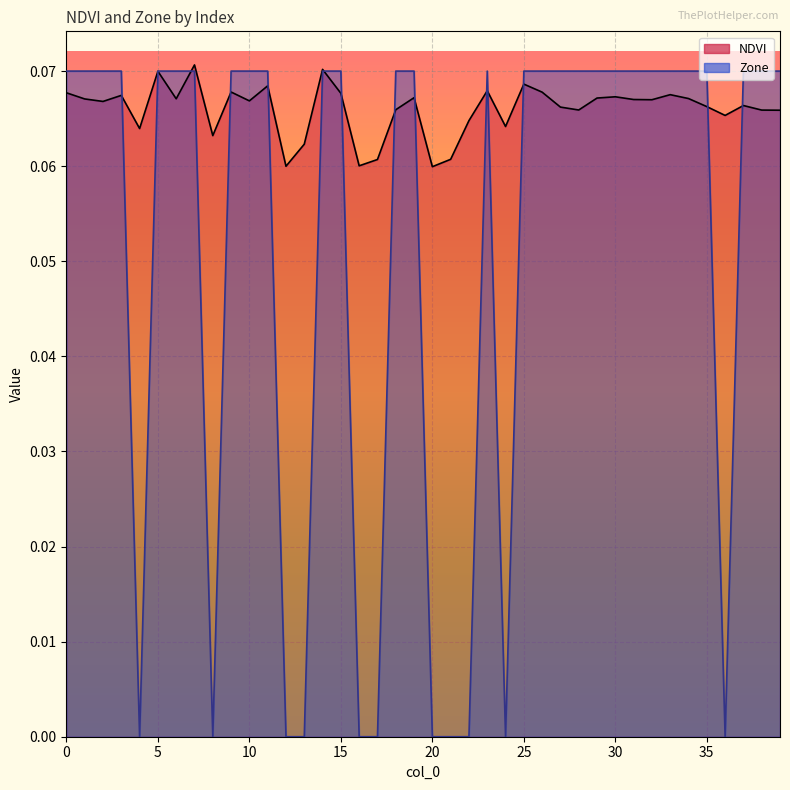

Reading left to right, list all the values displayed in this chart.

NDVI: 0.1	0.1	0.1	0.1	0.1	0.1	0.1	0.1	0.1	0.1	0.1	0.1	0.1	0.1	0.1	0.1	0.1	0.1	0.1	0.1	0.1	0.1	0.1	0.1	0.1	0.1	0.1	0.1	0.1	0.1	0.1	0.1	0.1	0.1	0.1	0.1	0.1	0.1	0.1	0.1
Zone: 0.1	0.1	0.1	0.1	0.0	0.1	0.1	0.1	0.0	0.1	0.1	0.1	0.0	0.0	0.1	0.1	0.0	0.0	0.1	0.1	0.0	0.0	0.0	0.1	0.0	0.1	0.1	0.1	0.1	0.1	0.1	0.1	0.1	0.1	0.1	0.1	0.0	0.1	0.1	0.1